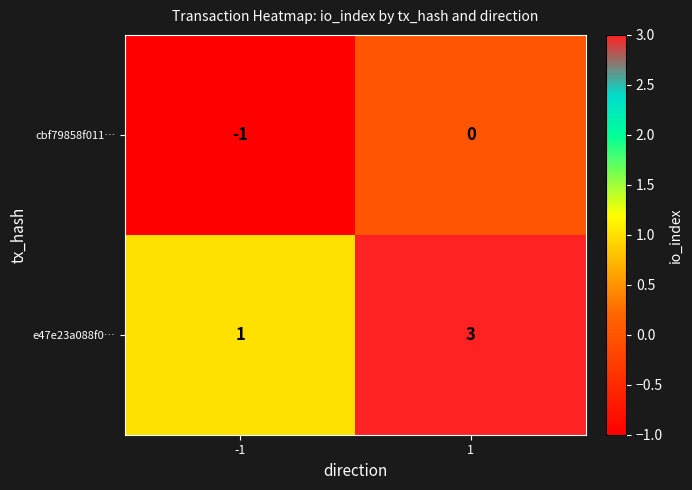

Is it true that e47e23a088f0… equals 1 at -1?

True